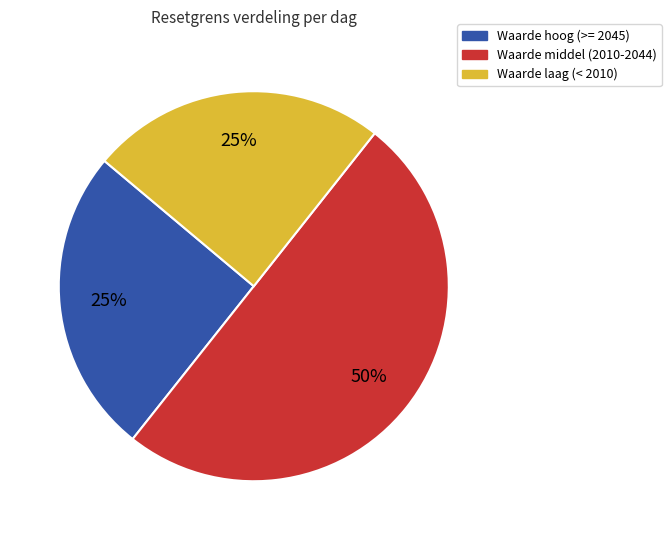

To the nearest percent, what is the average slice percentage?

33%